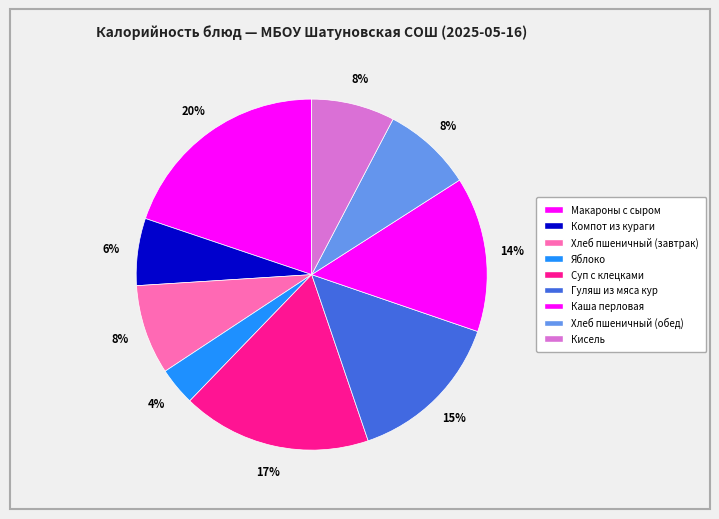

Is it true that Каша перловая is 6% of the pie?

False